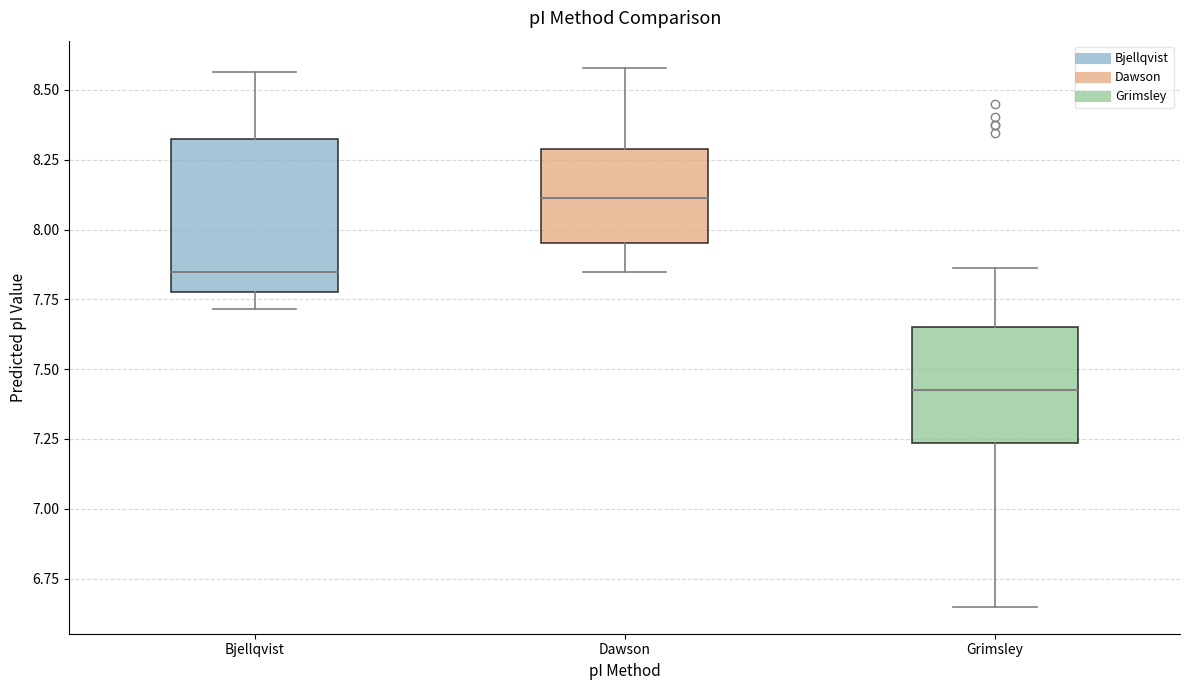

Reading left to right, transcribe this box plot: for each box, give where its median line is, the range the box spans, and where its two whiskers end, as read against the y-axis. The values are not printed on the chart, so give them approximately, as read against the axis.

Bjellqvist: median 7.85, box 7.80 to 8.30, whiskers 7.70 to 8.55
Dawson: median 8.10, box 7.95 to 8.30, whiskers 7.85 to 8.60
Grimsley: median 7.40, box 7.25 to 7.65, whiskers 6.65 to 7.85